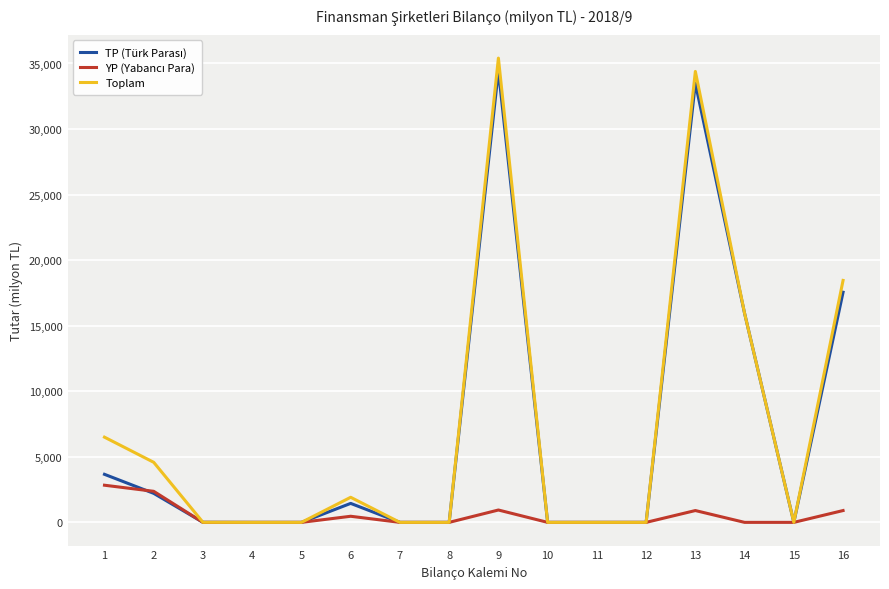

The value of Toplam at 7 is 16020.5. True or false?

False